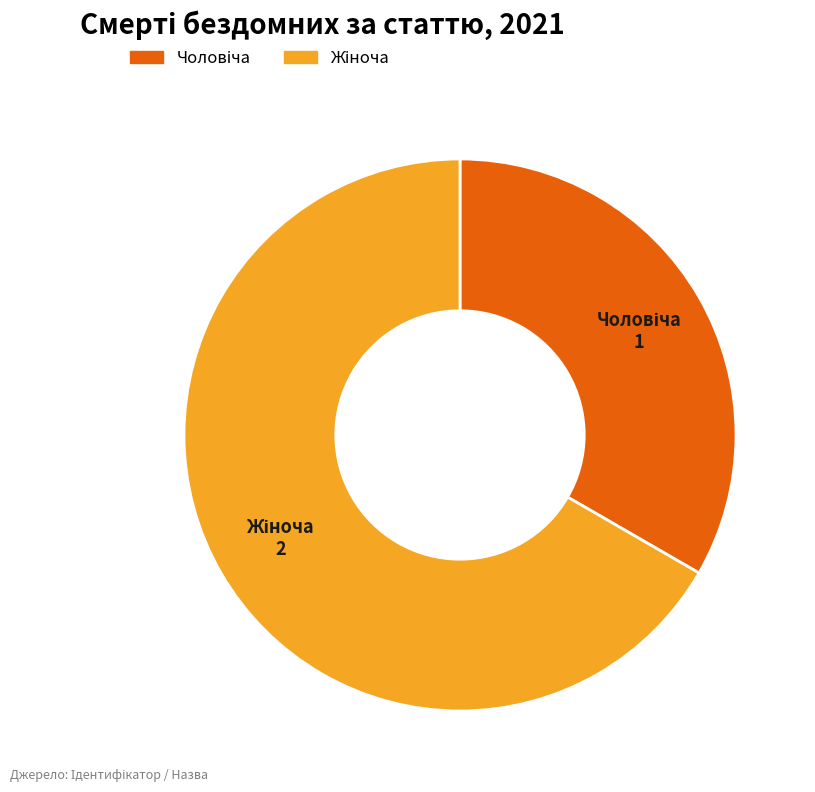

How many segments does this pie chart have?

2